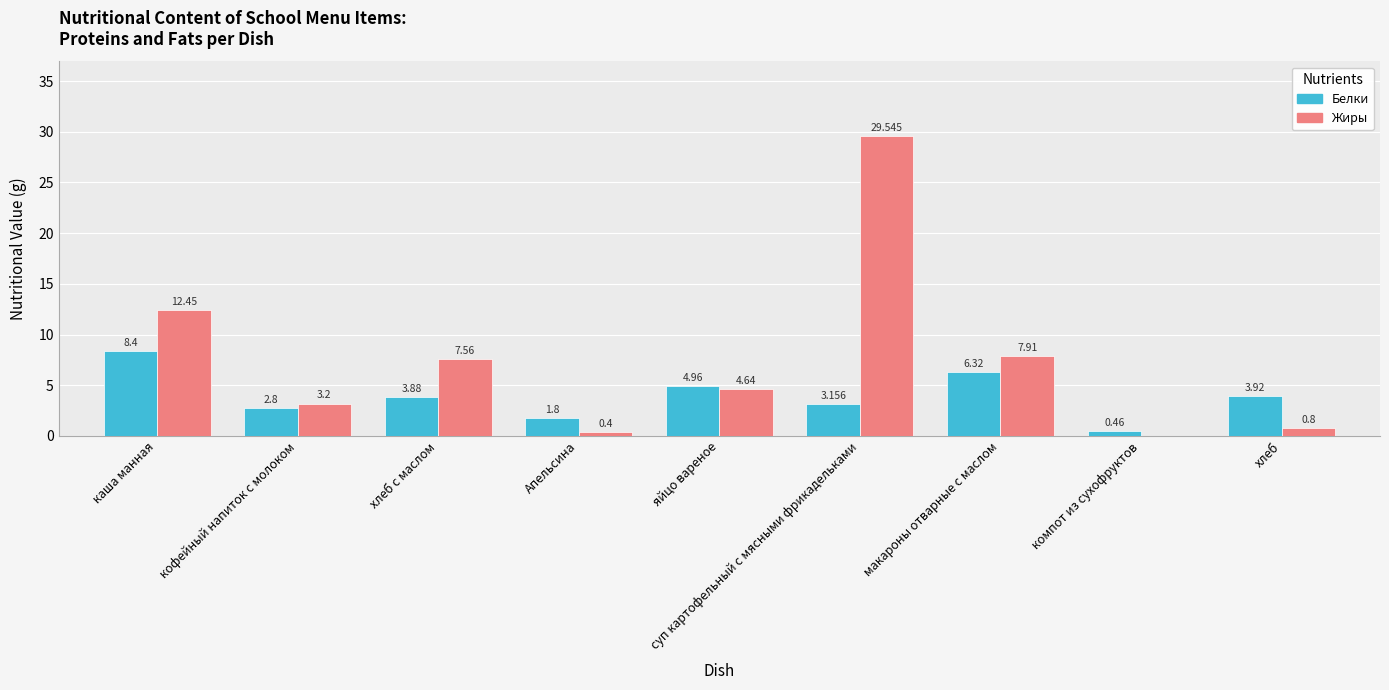

Is it true that Жиры equals 42.3 at суп картофельный с мясными фрикадельками?

False